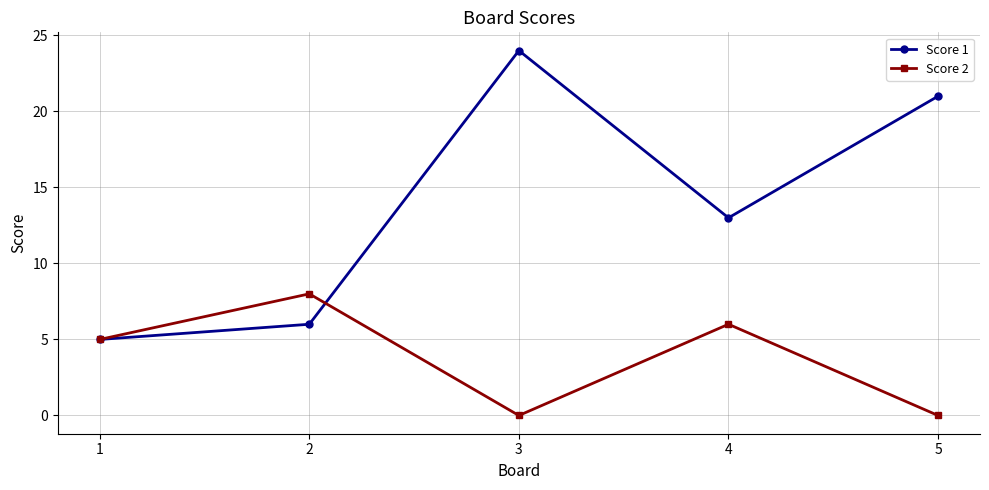

What is the difference between the Score 1 values at 3 and 1?

19